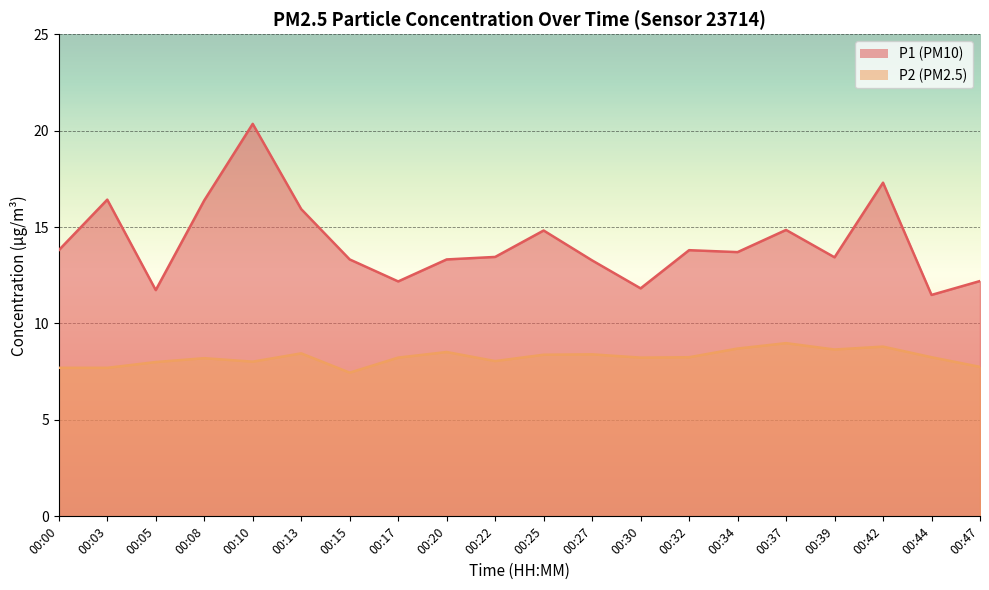

How many data points in P1 are less than 13?

5